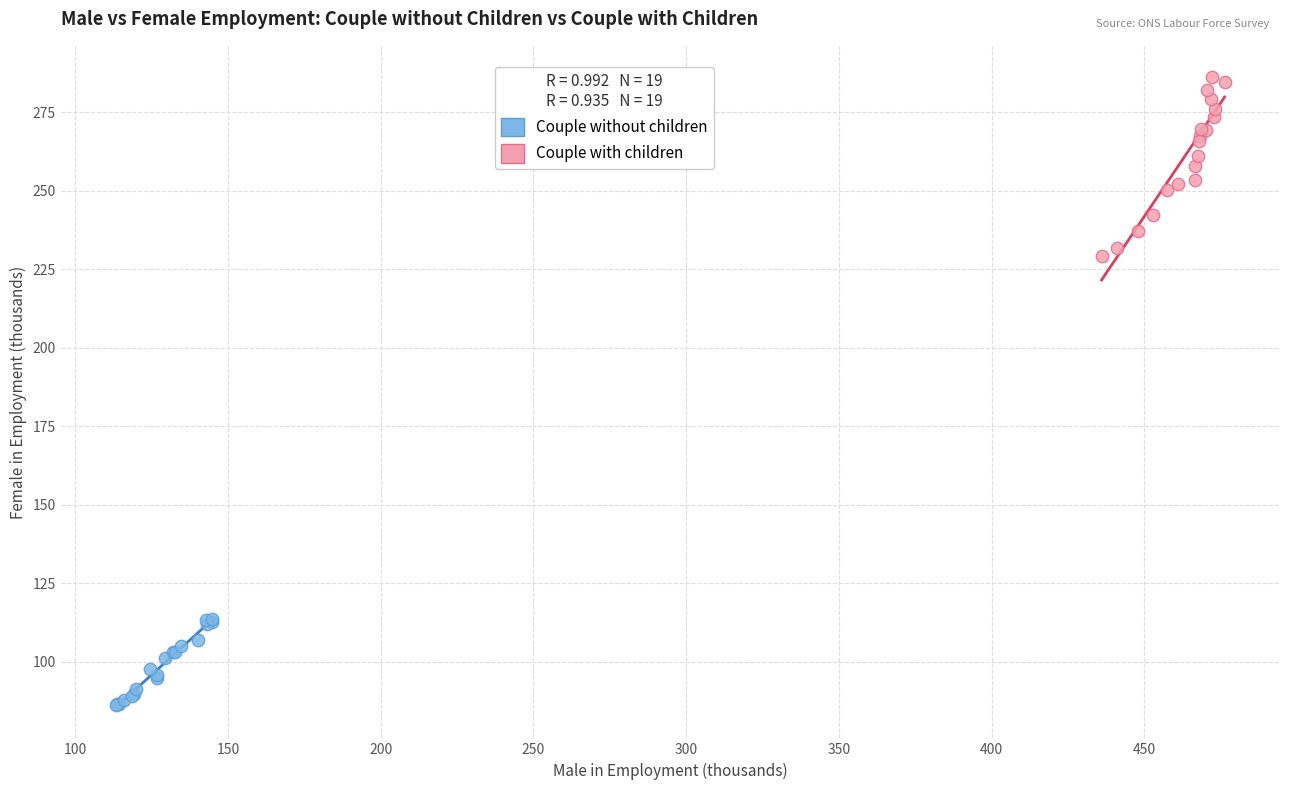

Which series has the widest spread of Y values?

Couple with children